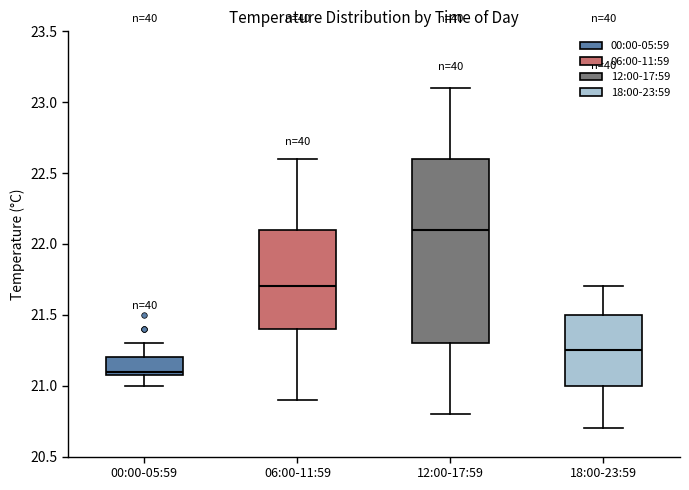

Reading left to right, read every box against the y-axis: the position of its median line, the range the box covers, and the ends of its whiskers. The values are not printed on the chart, so give them approximately, as read against the axis.

00:00-05:59: median 21.10 (just above the box's lower edge), box 21.10 to 21.20, whiskers 21.00 to 21.30
06:00-11:59: median 21.70, box 21.40 to 22.10, whiskers 20.90 to 22.60
12:00-17:59: median 22.10, box 21.30 to 22.60, whiskers 20.80 to 23.10
18:00-23:59: median 21.25, box 21.00 to 21.50, whiskers 20.70 to 21.70